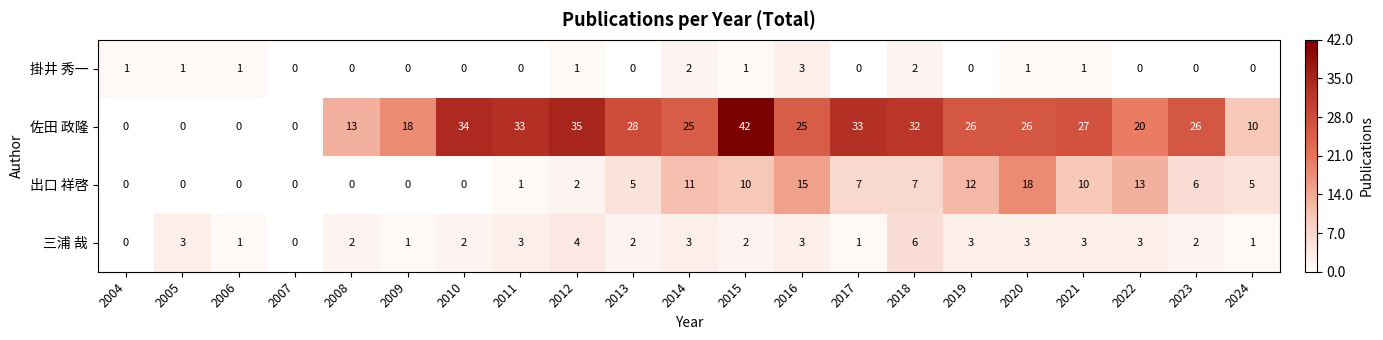

What is the total value across all series at 2017?

41